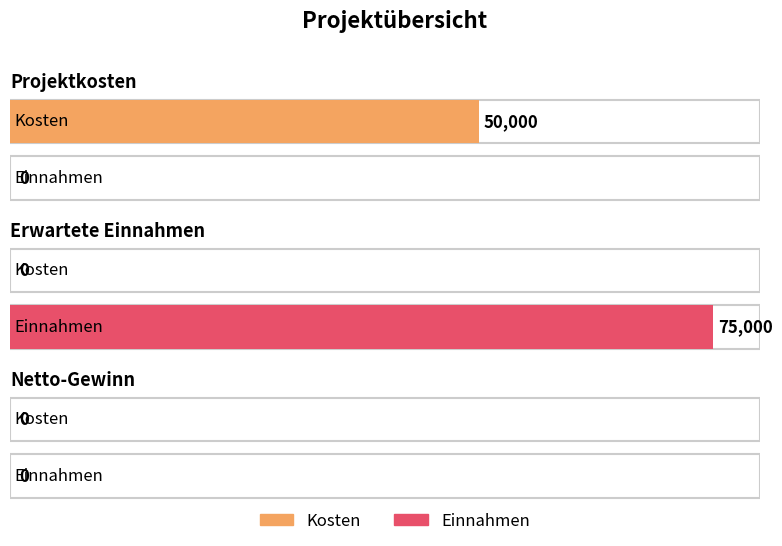

The Kosten series shows 30237 at Projektkosten. True or false?

False